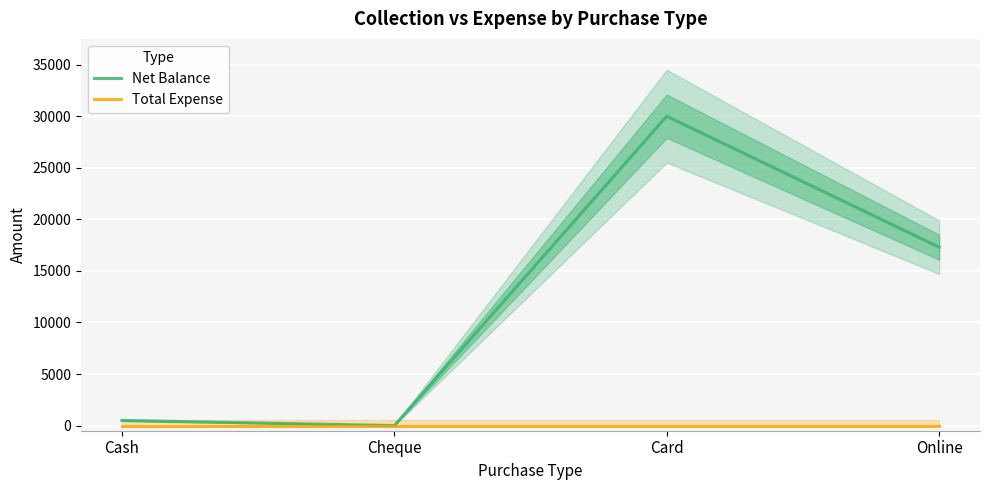

True or false: Total Expense and Net Balance intersect in this chart.

False